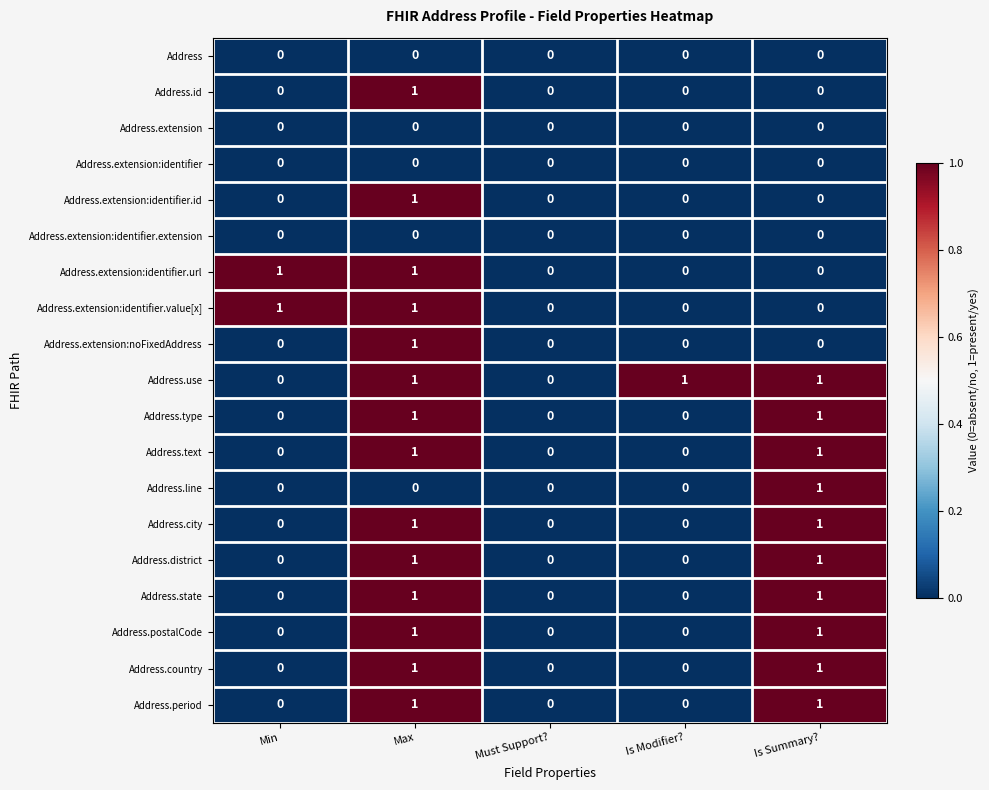

The Address.postalCode series shows 1 at Is Summary?. True or false?

True